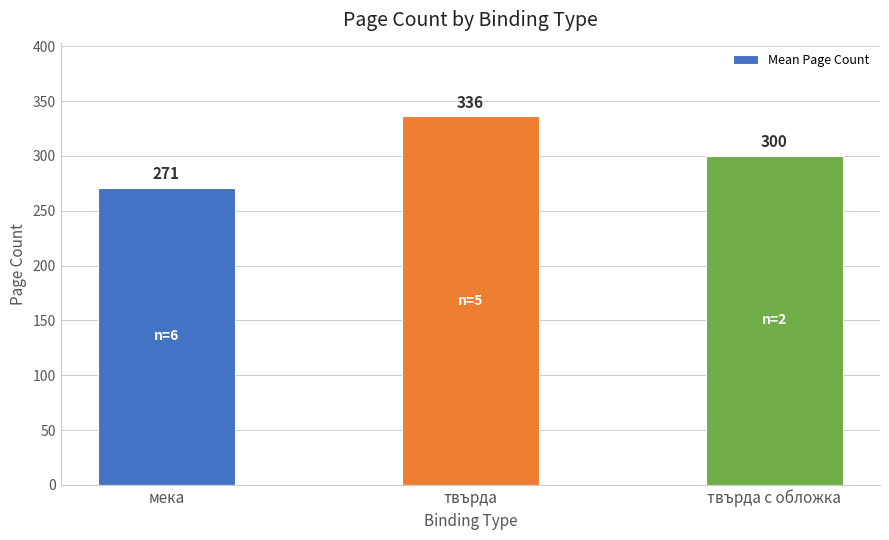

Where is the data nearest to the value 303?

твърда с обложка